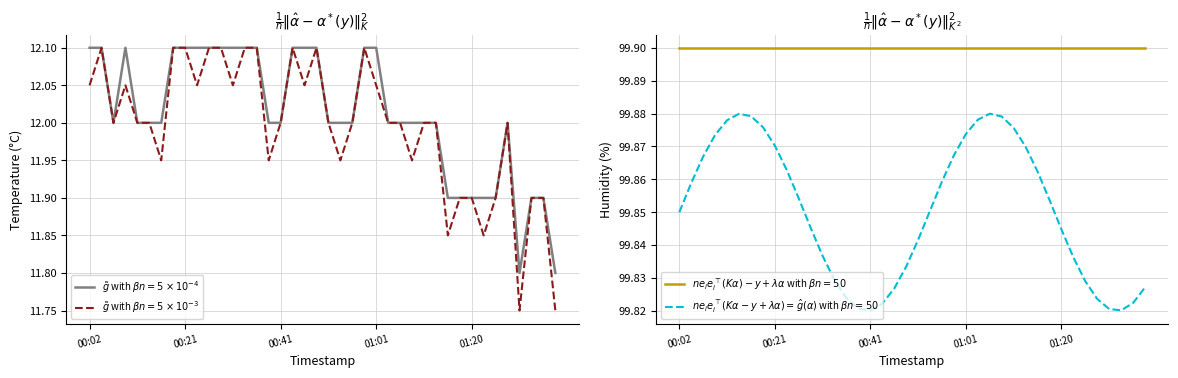

How many points are higher than both their immediate neighbors (excluding endpoints)?

2